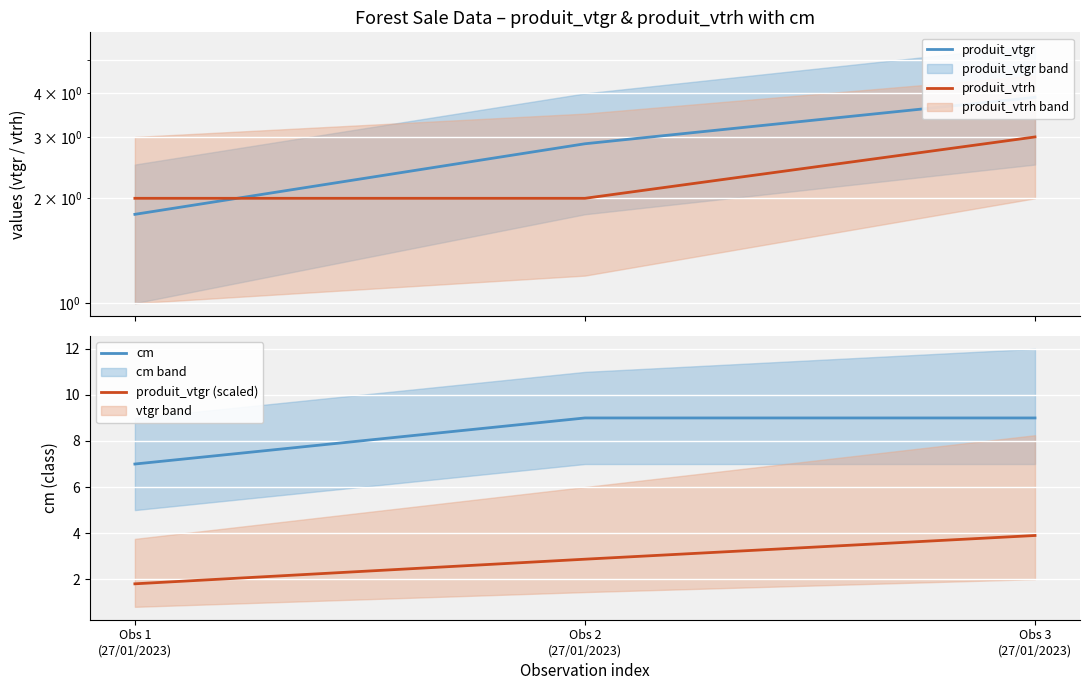

What position from the left is Obs 2
(27/01/2023)?

2